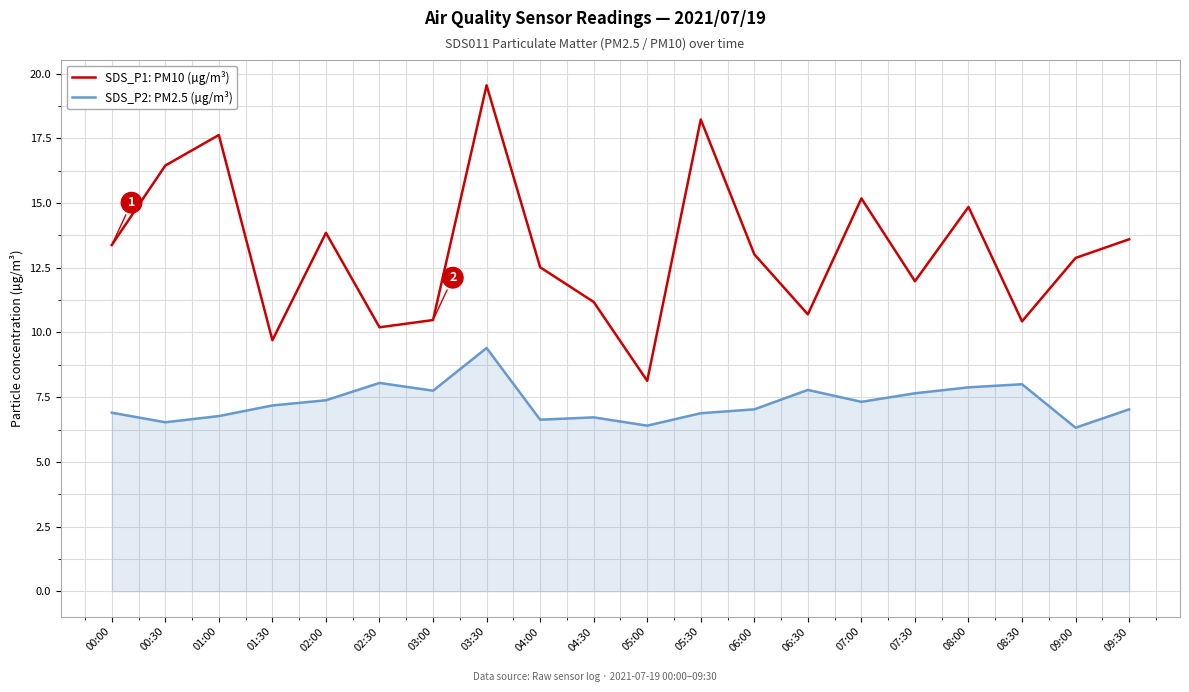

List the series in order of their peak value, lowest first.

SDS_P2: PM2.5 (µg/m³), SDS_P1: PM10 (µg/m³)